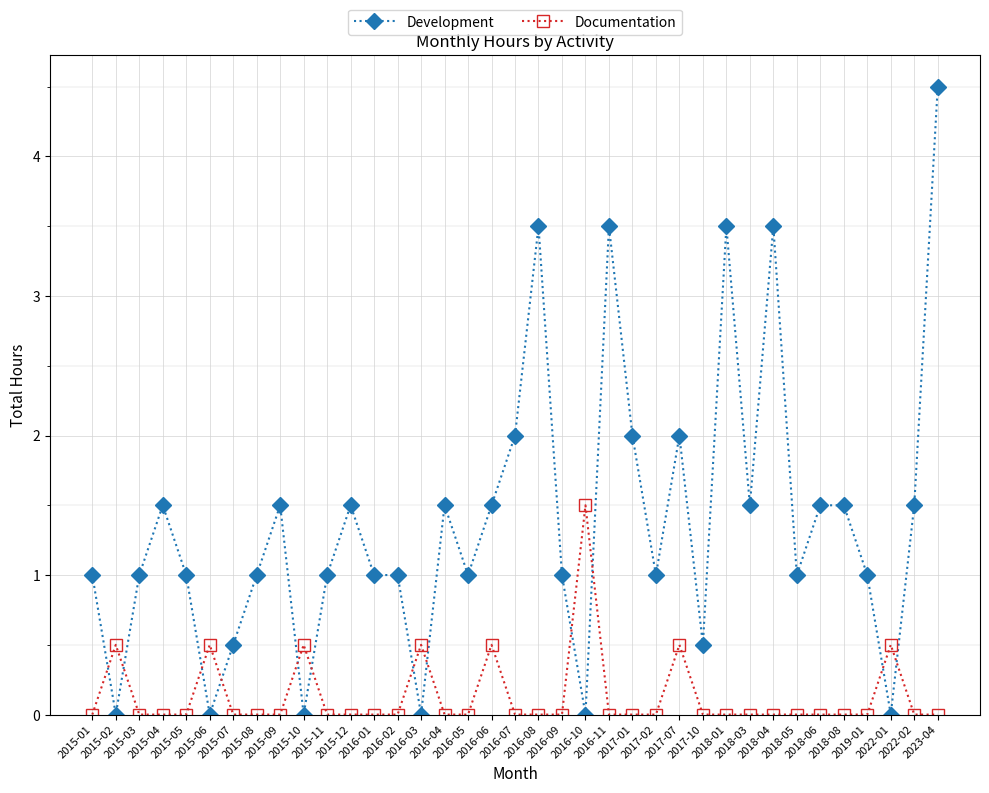

Rank the series by their maximum value, from highest to lowest.

Development, Documentation